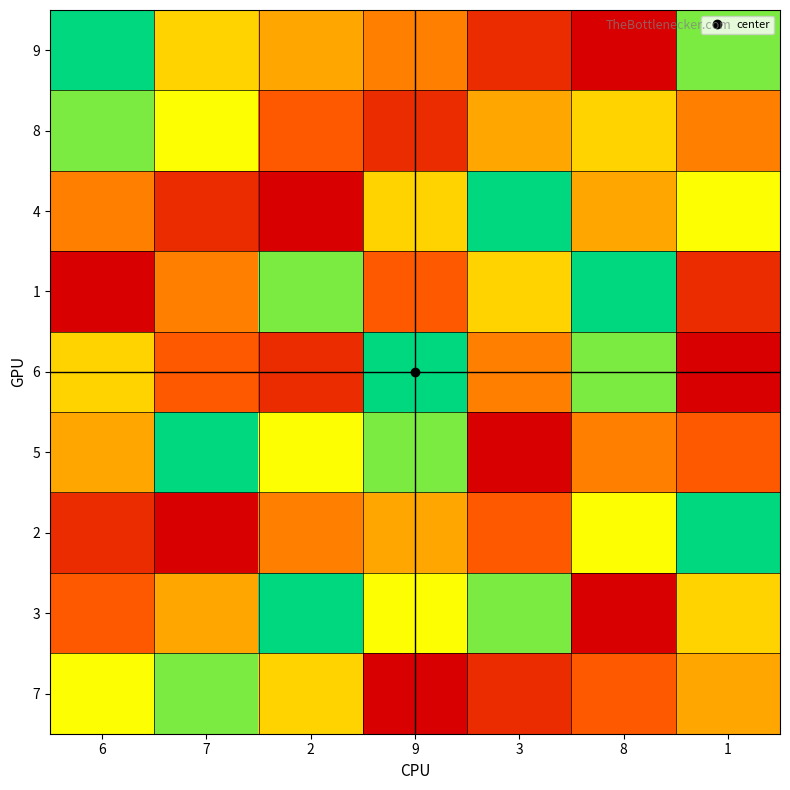

What is the minimum value shown in the chart?

1